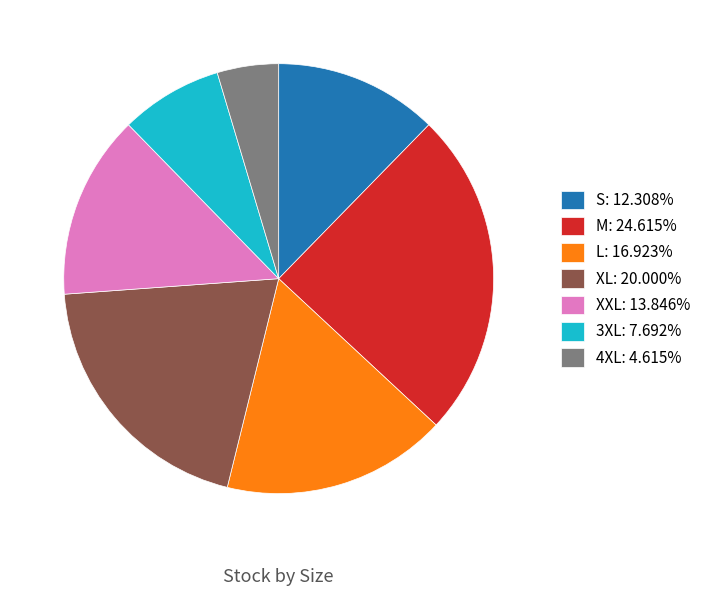

How many segments does this pie chart have?

7